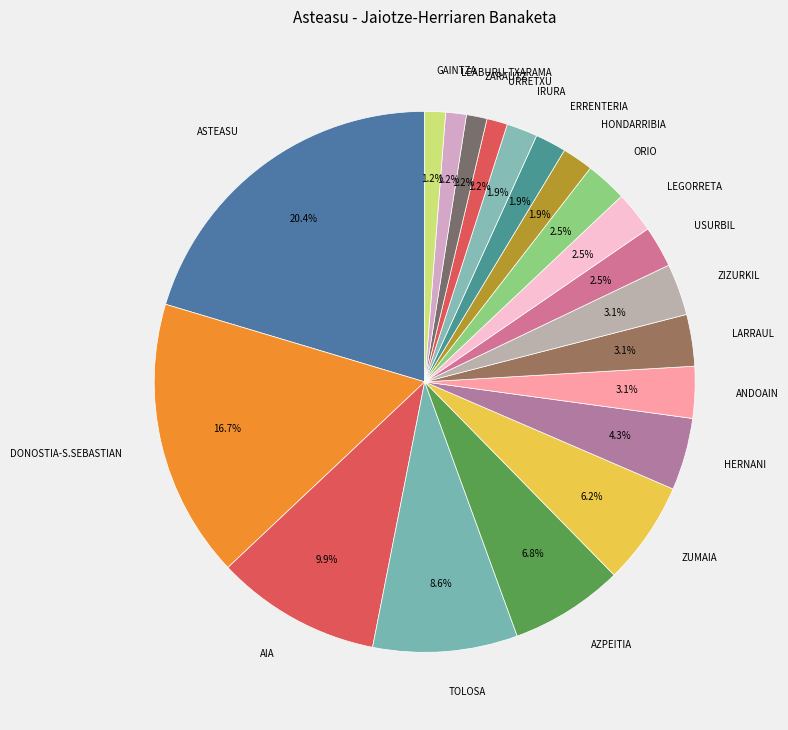

Does any single category account for the majority?

No